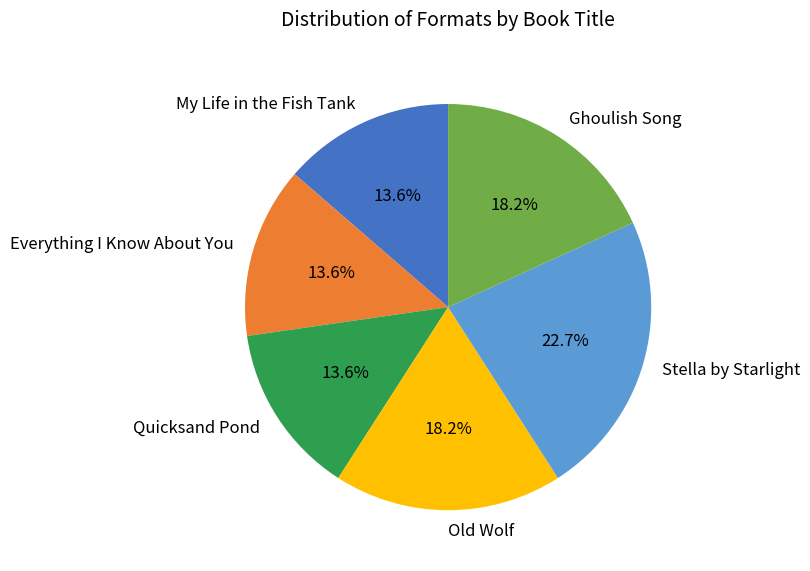

Which slice is the largest?

Stella by Starlight